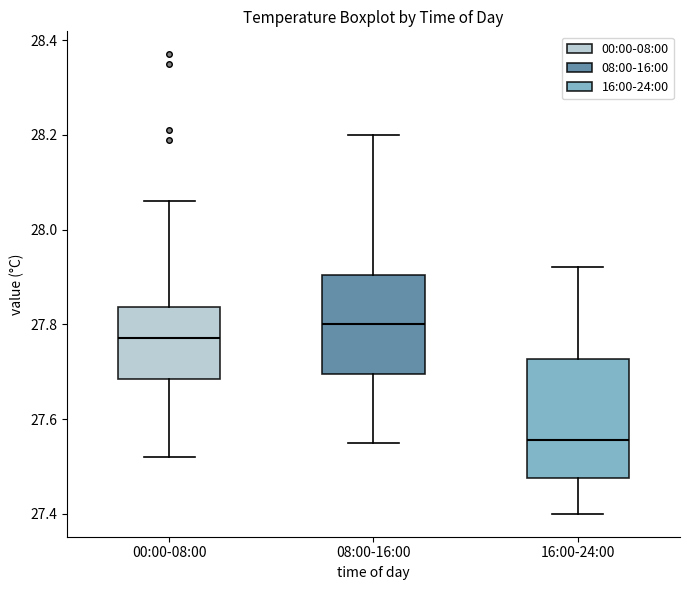

Which box has the highest median line?

08:00-16:00